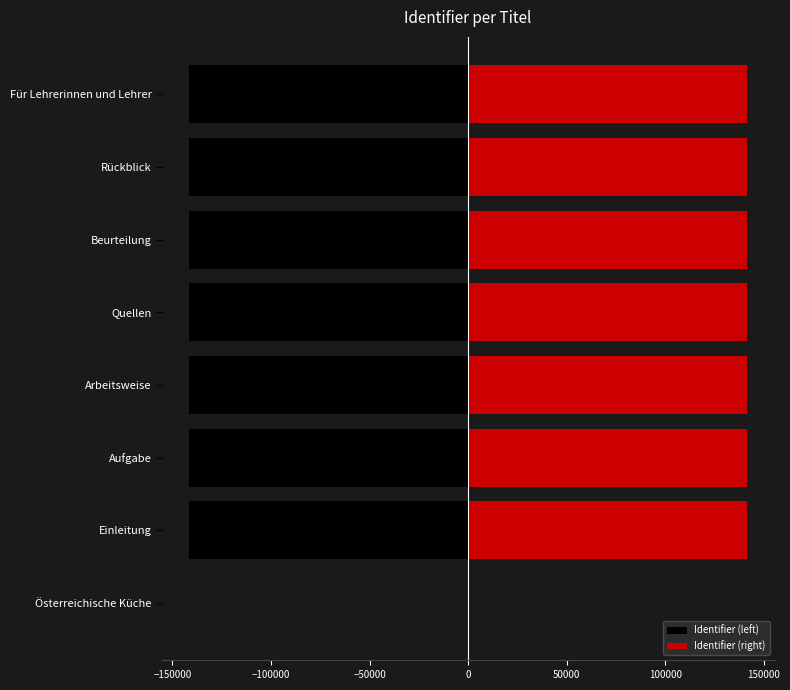

Count the number of data series in this chart.

2